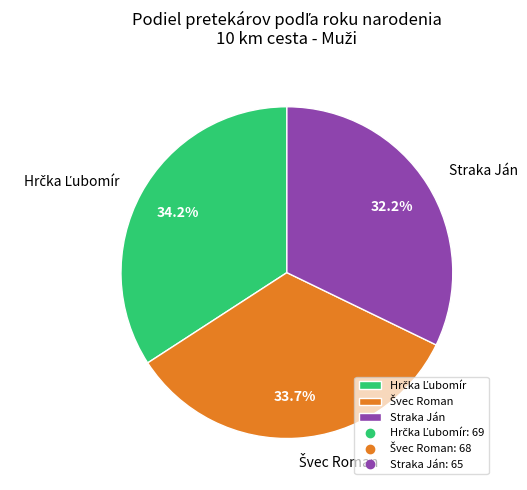

Which slice is the smallest?

Straka Ján